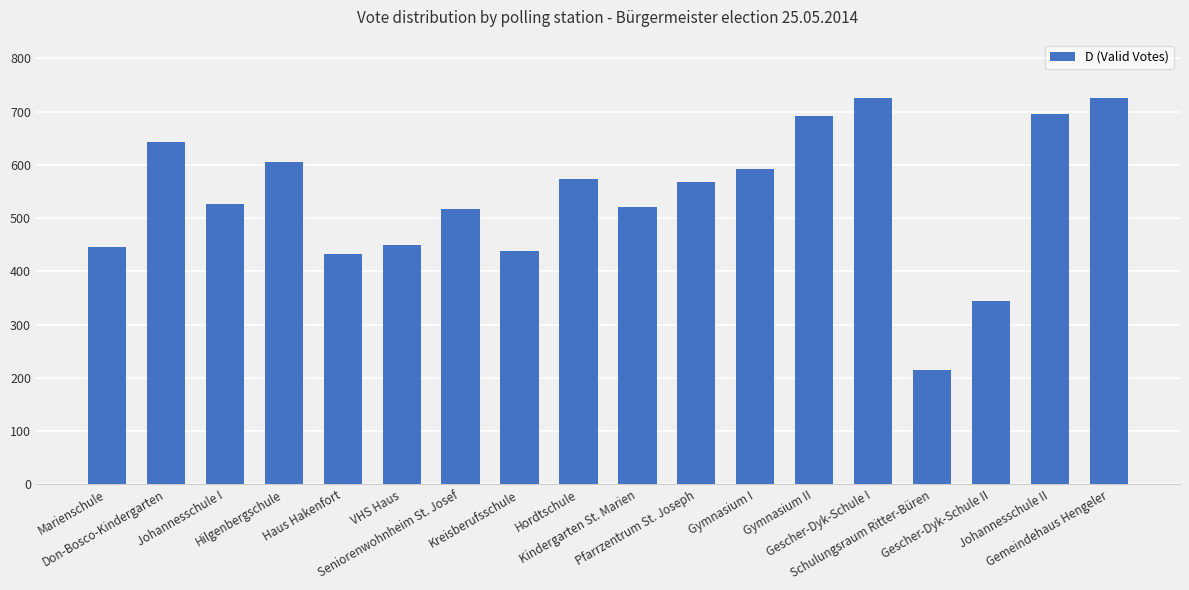

What is the difference between the second highest and second lowest values?

380